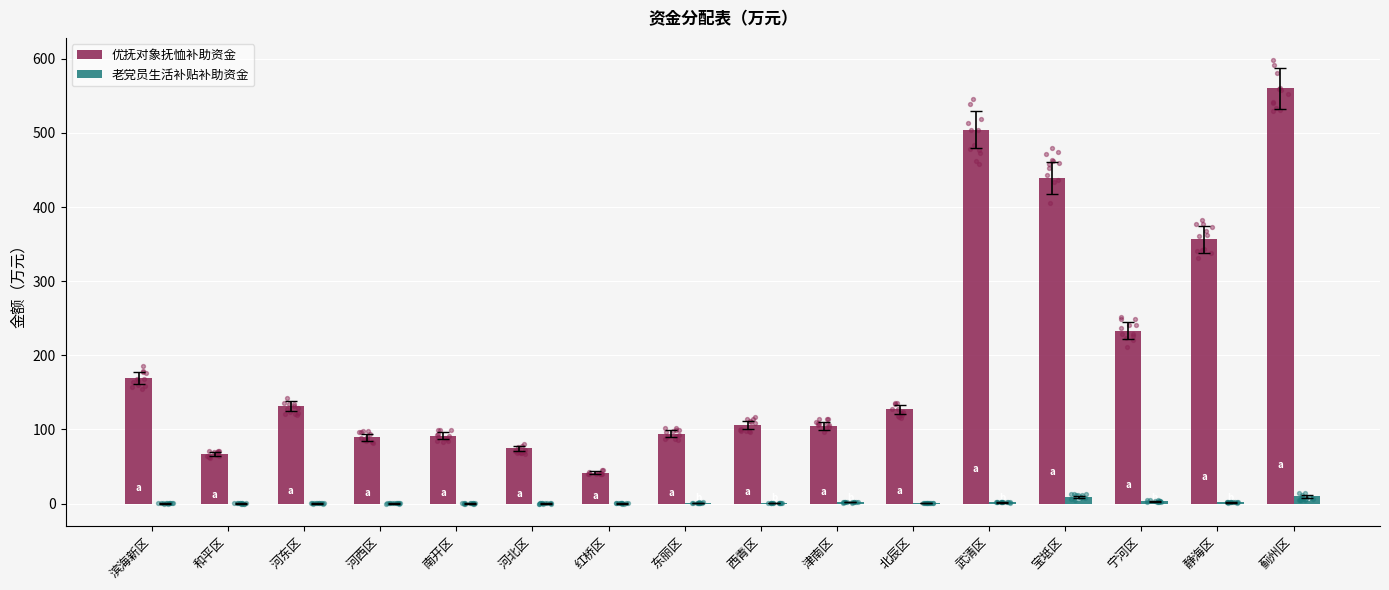

At which category is the sum across all series the highest?

蓟州区